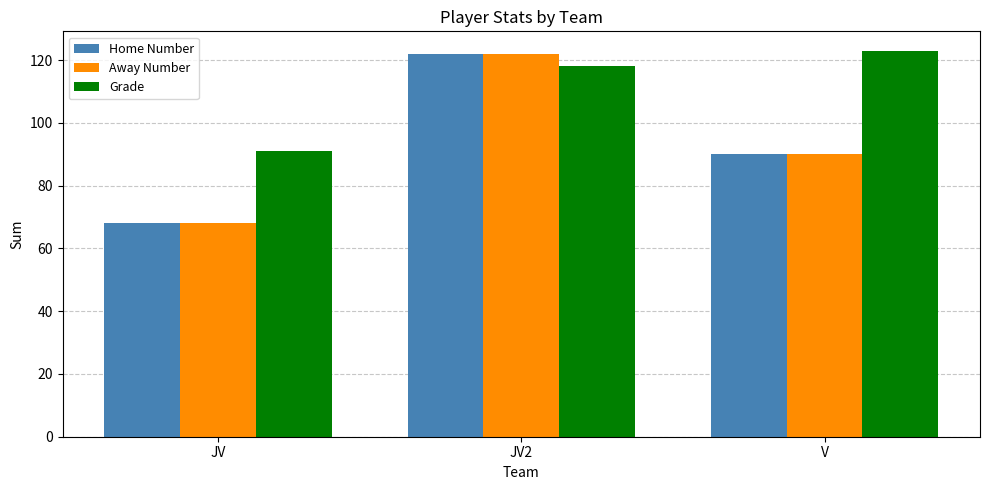

Which category has the highest value in the Home Number series?

JV2